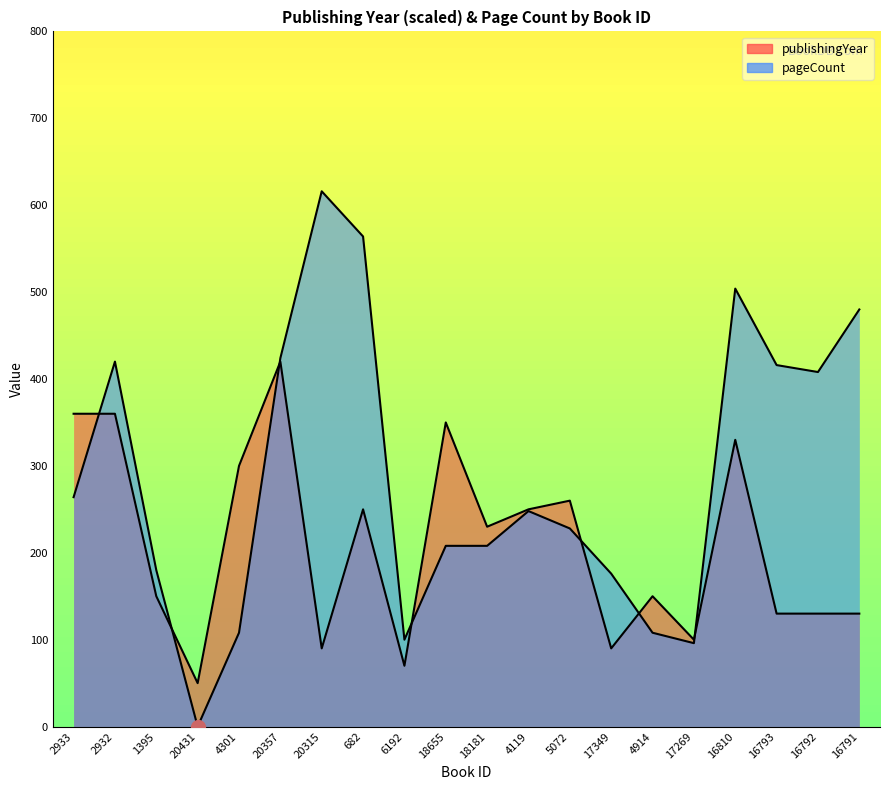

What is the difference between the highest and lowest values at 18655?

142